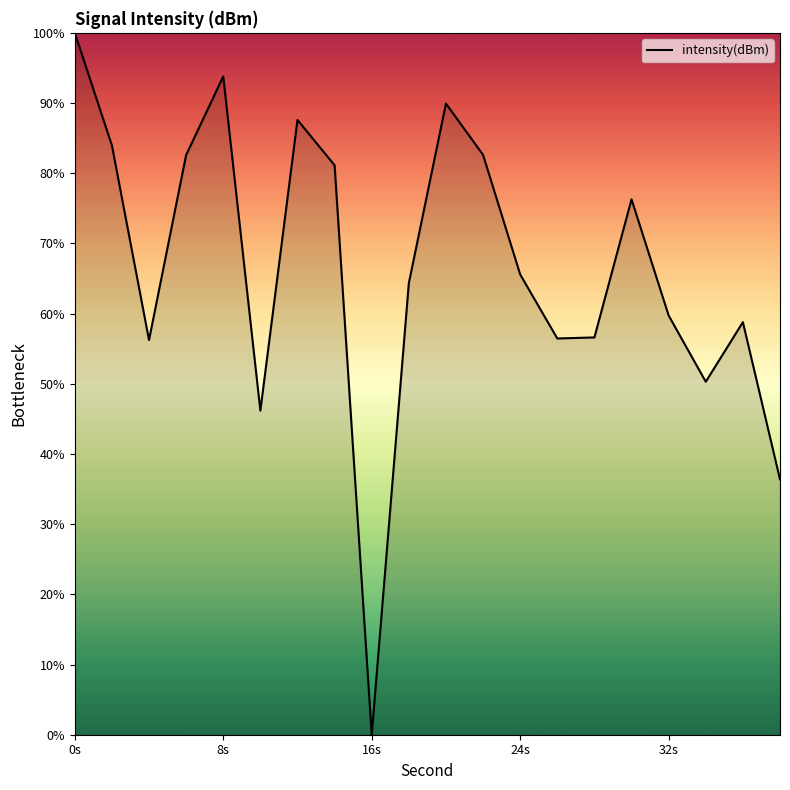

What is the difference between the maximum and minimum values?

100.0